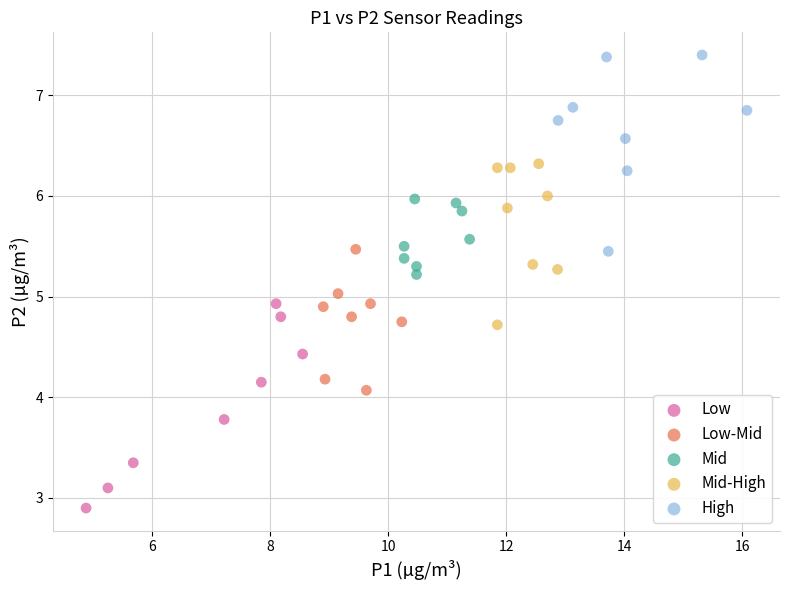

Which series contains the lowest Y value?

Low